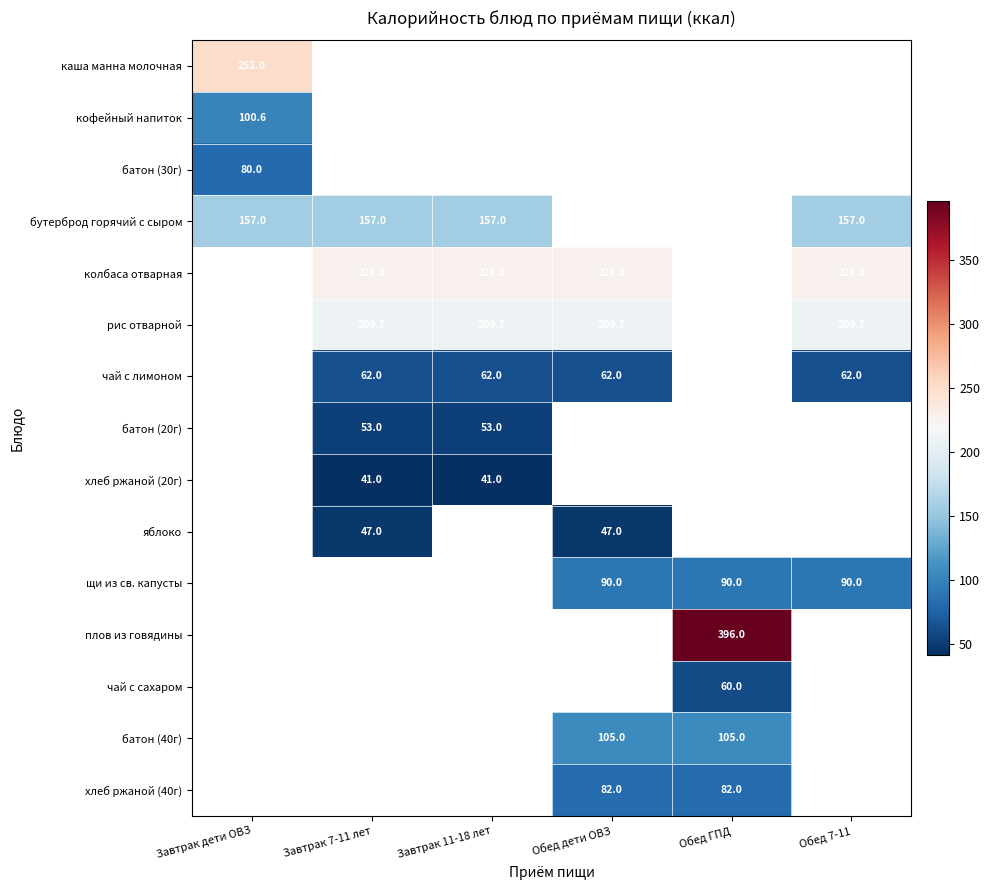

Between Завтрак 7-11 лет and Обед 7-11, which is larger?

Обед 7-11